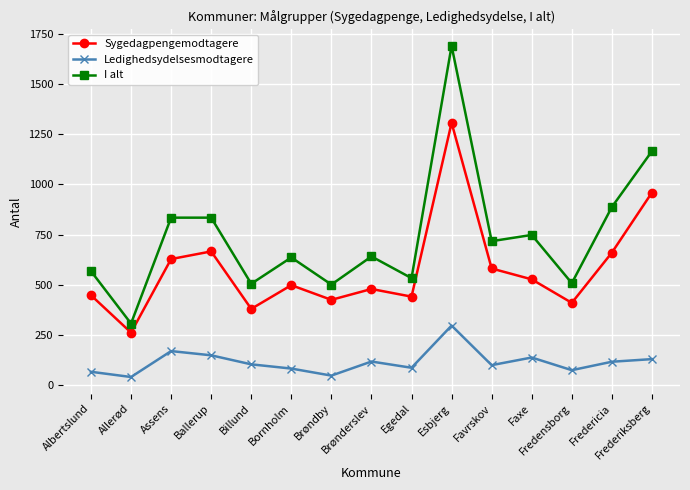

How many series are shown in this chart?

3